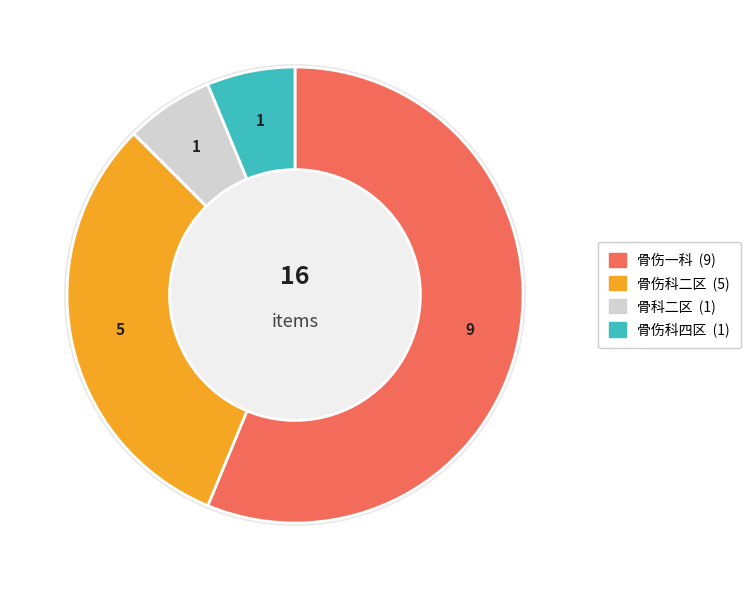

Combined, what portion of the pie is 骨伤一科 and 骨伤科四区?

62.5%